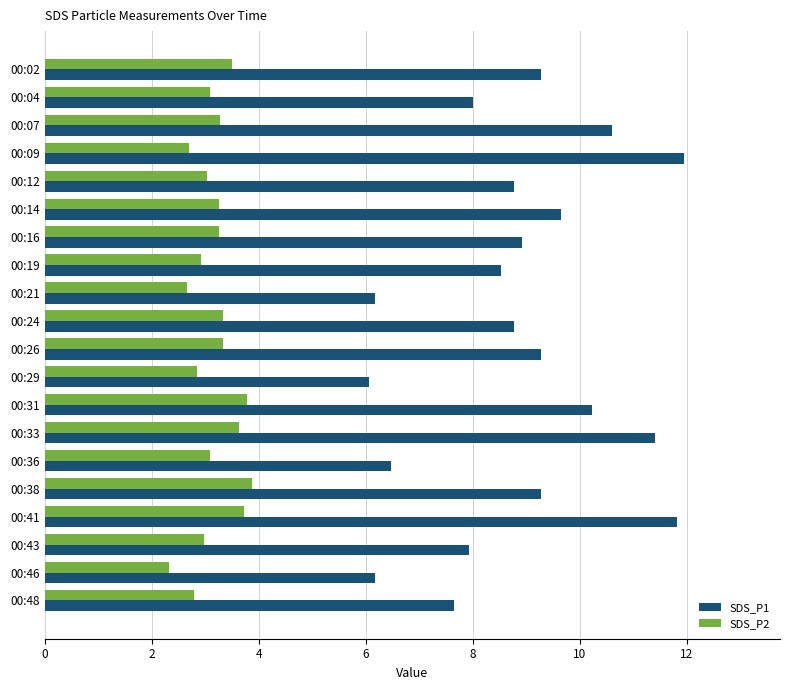

Rank the series by their maximum value, from lowest to highest.

SDS_P2, SDS_P1